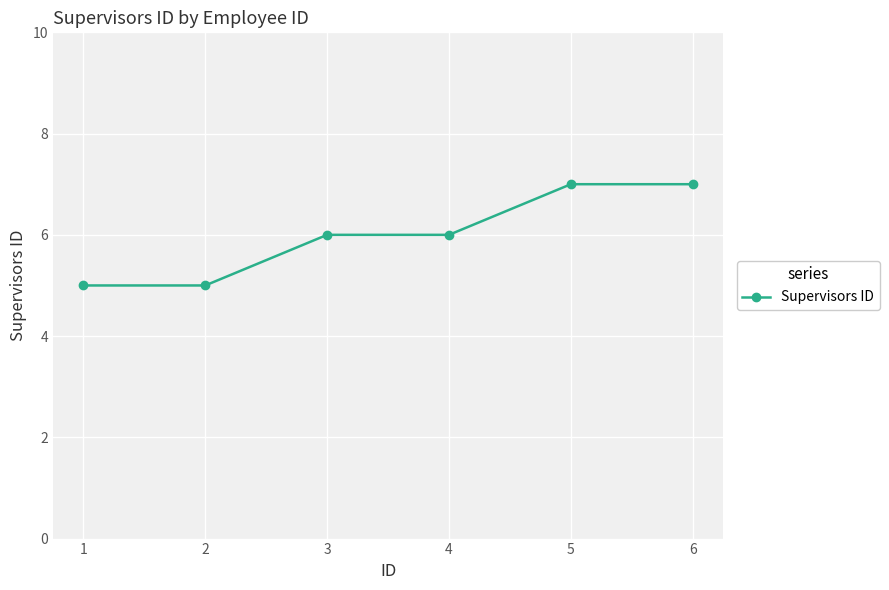

The value at 1 is 7. True or false?

False